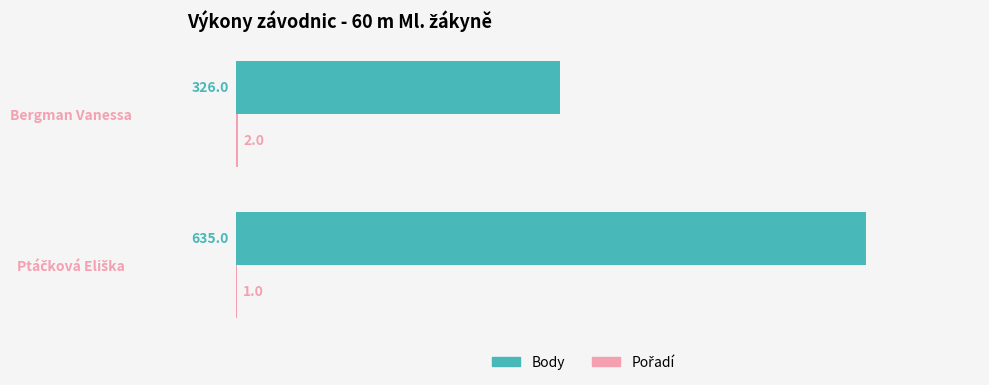

The value of Body at Bergman Vanessa is 326. True or false?

True